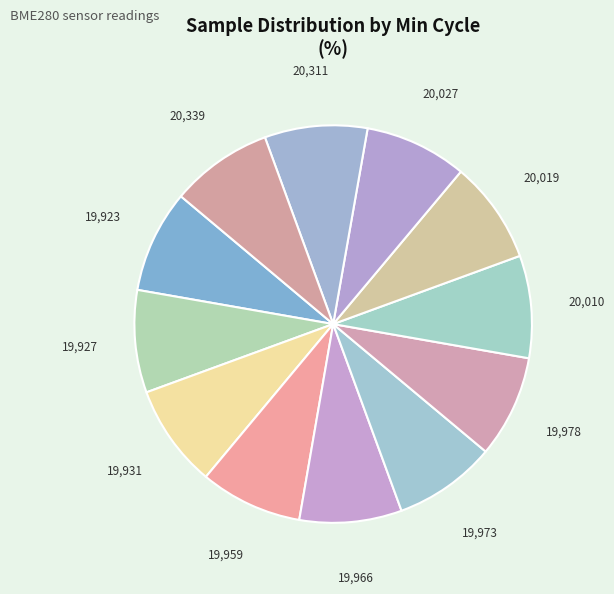

How many segments does this pie chart have?

12